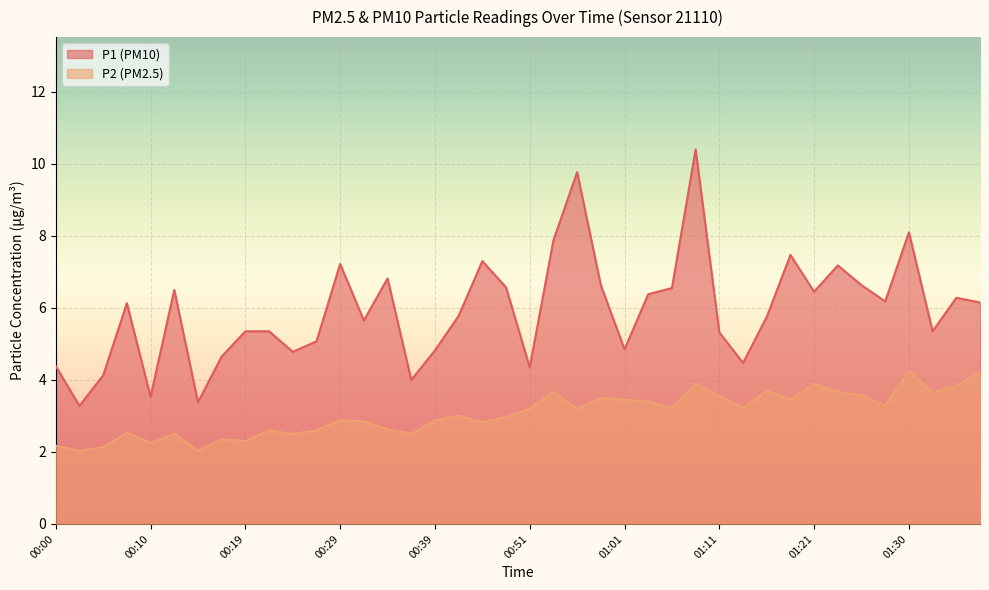

How many lines are shown in the chart?

2